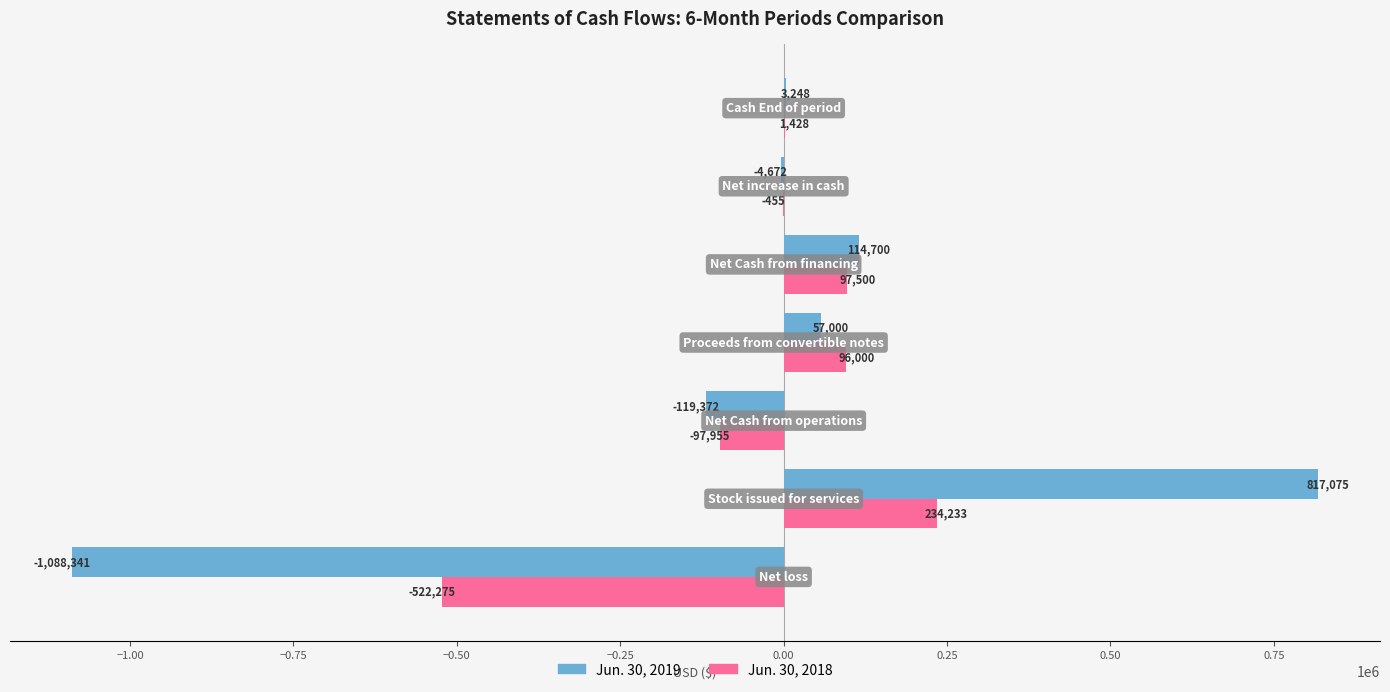

What is the value of the Jun. 30, 2018 bar at the 6th from the left?

-455